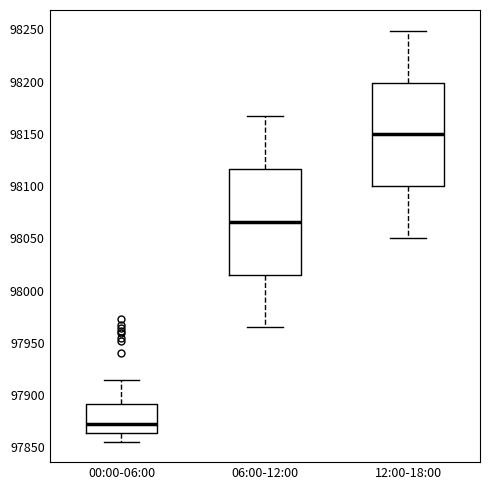

Which box's median line is the highest?

12:00-18:00